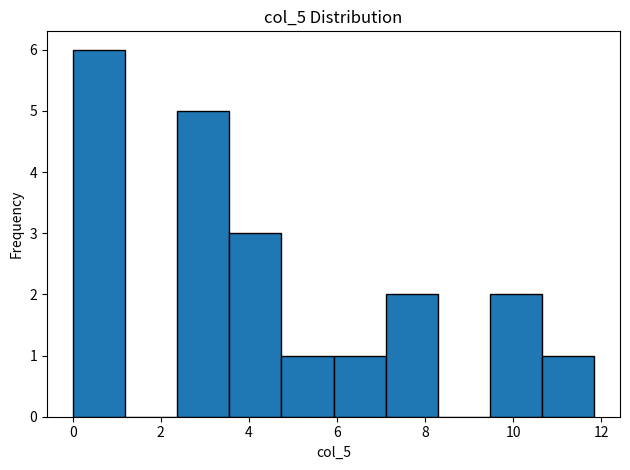

Reading left to right, transcribe this chart: for each bar, give the range it covers on the x-axis and its height. Neither the bar edges nor the heights are printed on the chart, so give them approximately, as read against the axes.

0.0 to 1.2: 6
1.2 to 2.4: 0
2.4 to 3.6: 5
3.6 to 4.8: 3
4.8 to 6.0: 1
6.0 to 7.2: 1
7.2 to 8.2: 2
8.2 to 9.4: 0
9.4 to 10.6: 2
10.6 to 11.8: 1